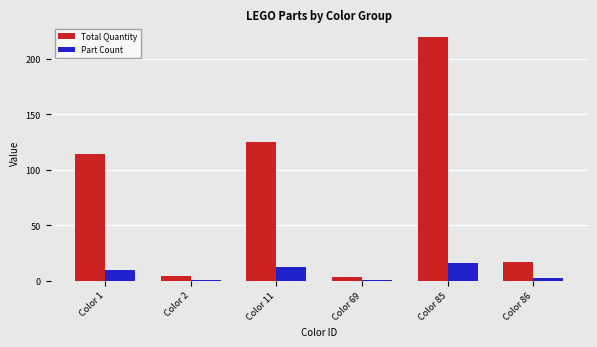

At which label is Part Count closest to 8?

Color 1